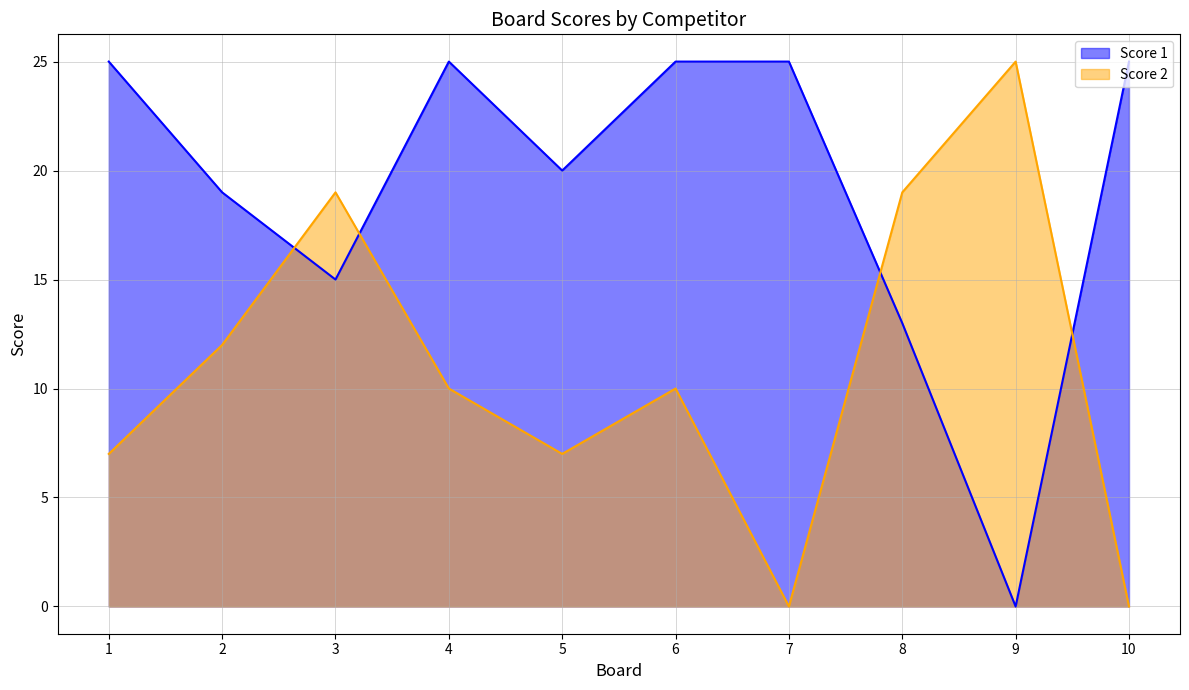

Is it true that Score 2 equals 10 at 1?

False